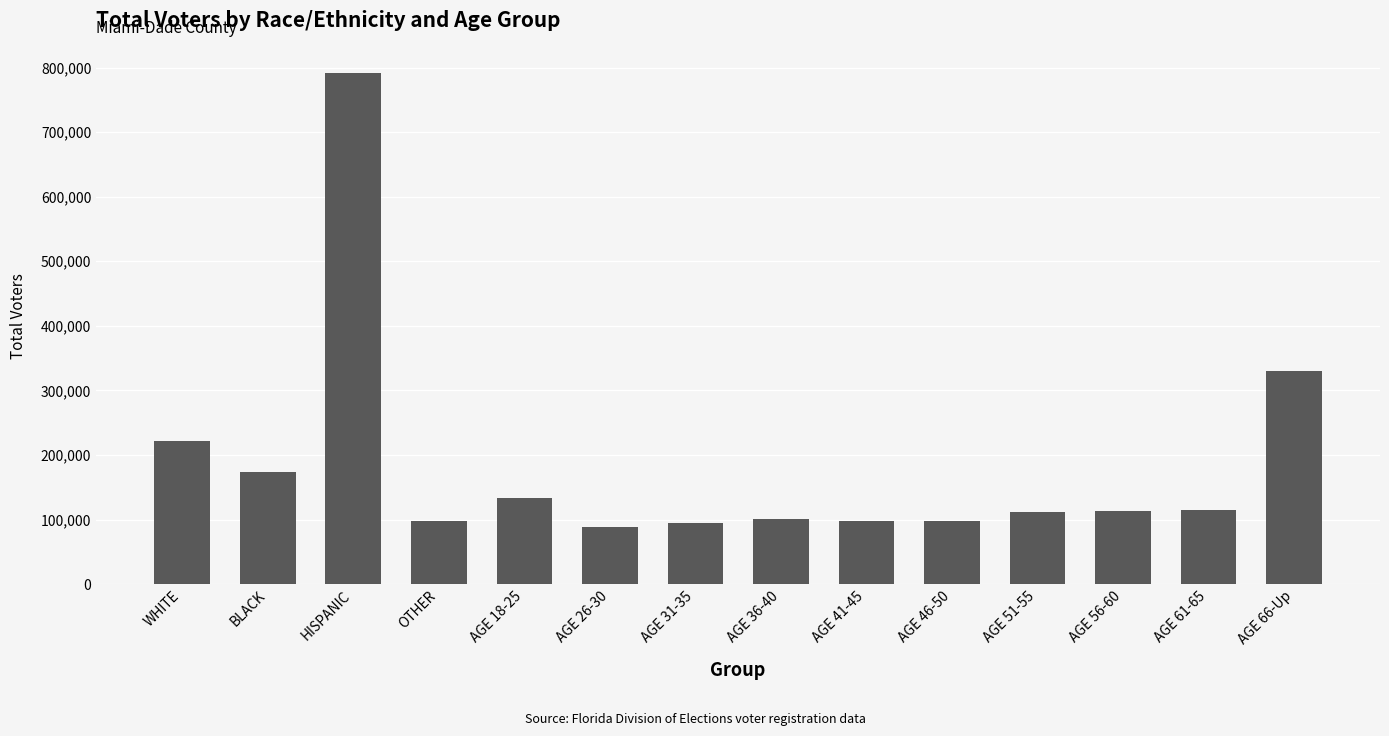

Where does the data first go above 113923?

WHITE